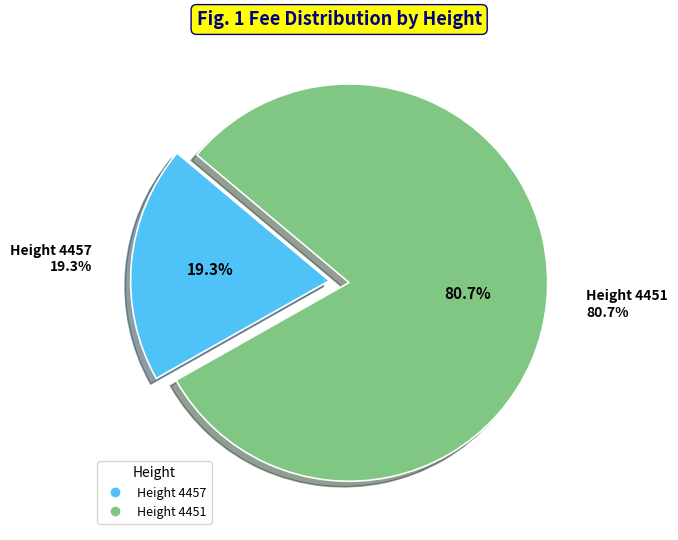

Do 4451 and 4457 together represent more than half of the pie?

Yes